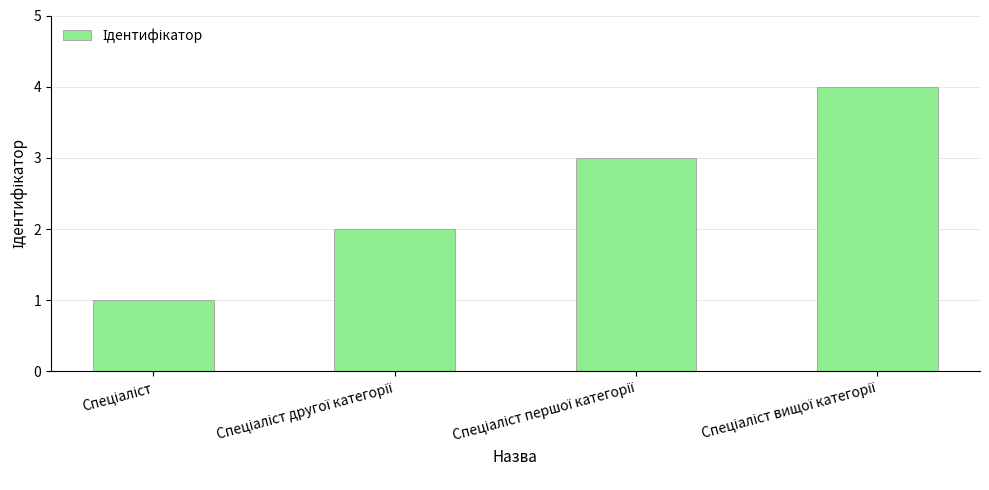

What is the sum of all values?

10